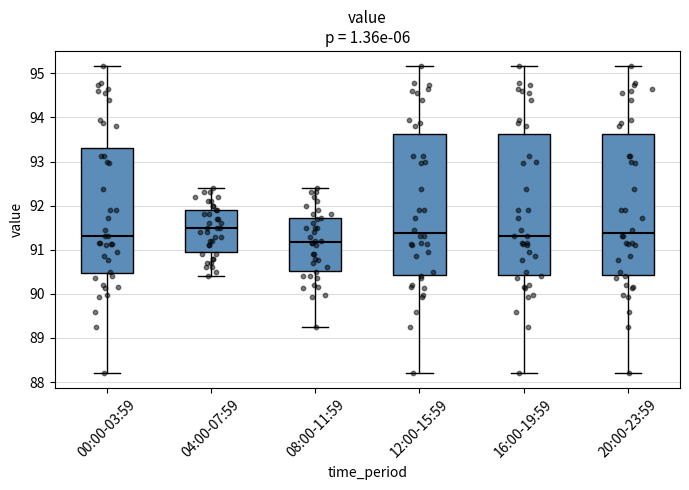

Which box's median line is the lowest?

08:00-11:59